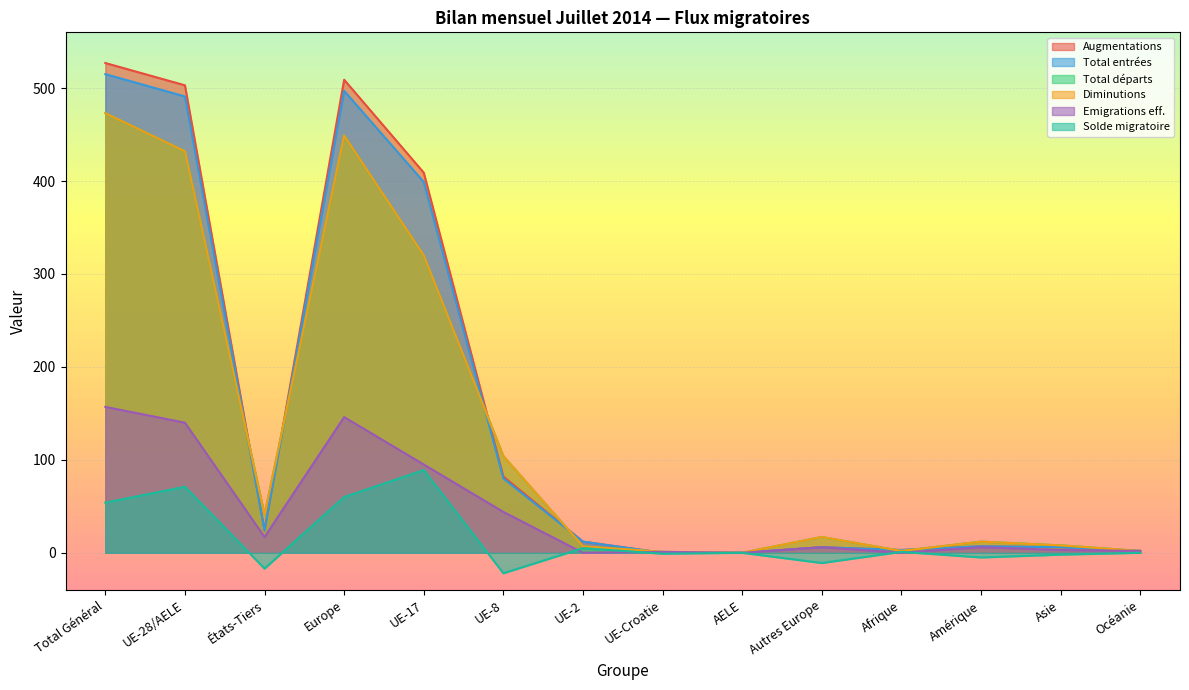

How many values in the Total départs series exceed 17?

6